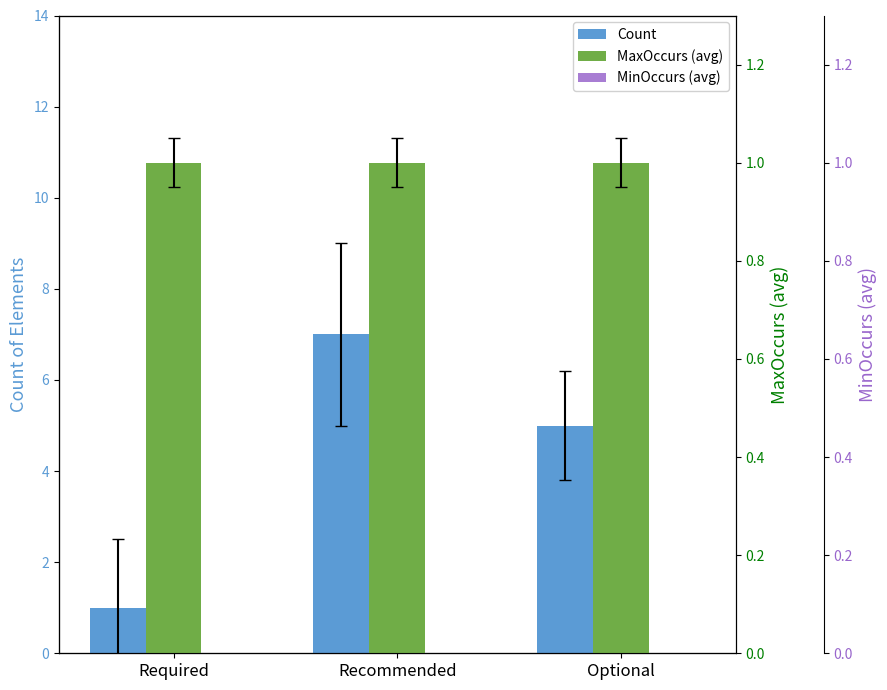

Is the value of Count at Required greater than the value of MaxOccurs (avg) at Required?

No